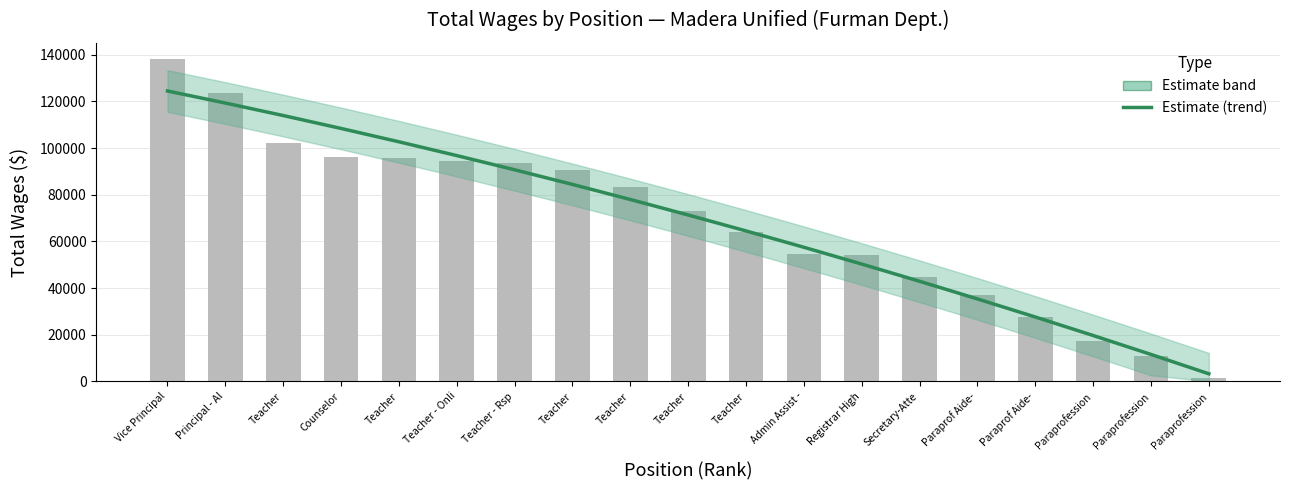

Reading right to left, what are all the values shown in this chart?

Paraprofession=3207.2	Paraprofession=11512.0	Paraprofession=19632.5	Paraprof Aide-=27568.7	Paraprof Aide-=35320.7	Secretary-Atte=42888.4	Registrar High=50271.8	Admin Assist -=57470.9	Teacher=64485.8	Teacher=71316.4	Teacher=77962.7	Teacher=84424.7	Teacher - Rsp=90702.5	Teacher - Onli=96795.9	Teacher=102705.1	Counselor=108430.0	Teacher=113970.7	Principal - Al=119327.0	Vice Principal=124499.1